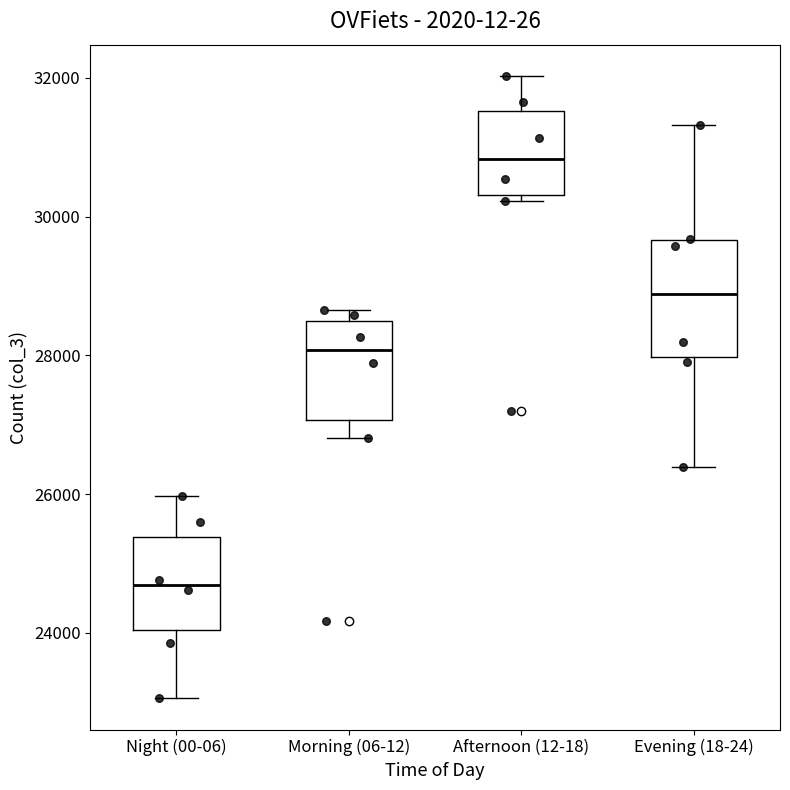

Reading left to right, read every box against the y-axis: the position of its median line, the range the box covers, and the ends of its whiskers. The values are not printed on the chart, so give them approximately, as read against the axis.

Night (00-06): median 24600, box 24000 to 25400, whiskers 23000 to 26000
Morning (06-12): median 28000, box 27000 to 28400, whiskers 26800 to 28600
Afternoon (12-18): median 30800, box 30400 to 31600, whiskers 30200 to 32000
Evening (18-24): median 28800, box 28000 to 29600, whiskers 26400 to 31400